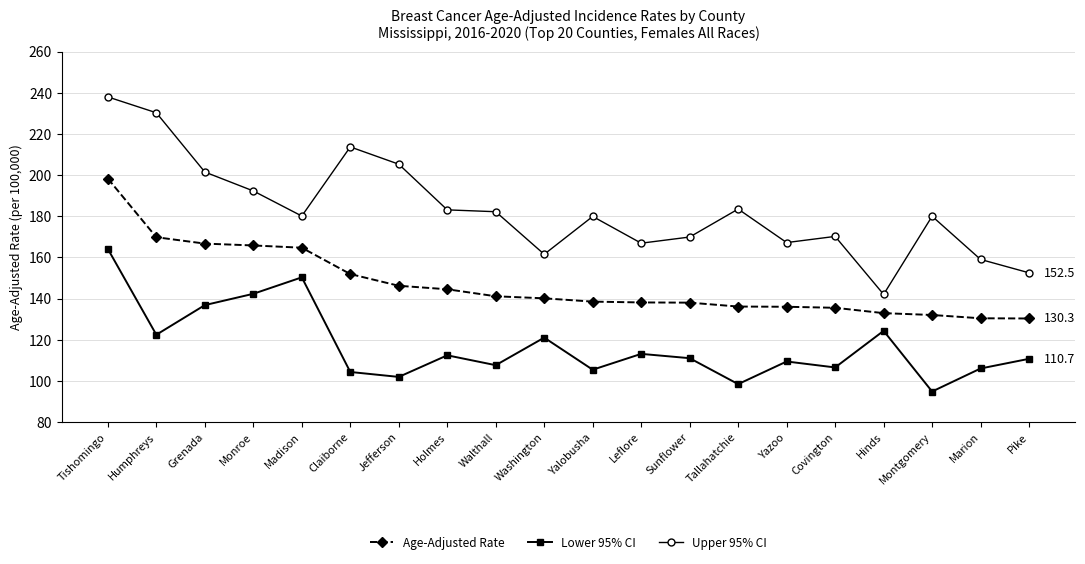

What is the total value across all series at Tishomingo?

600.4